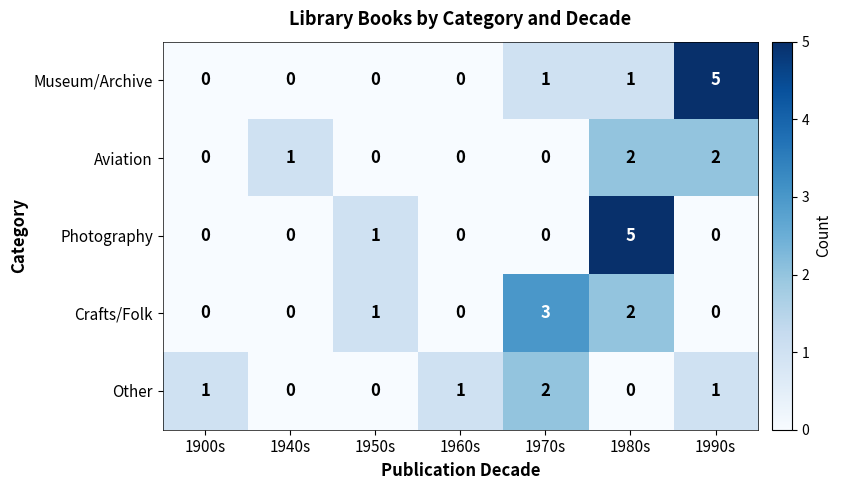

What is the difference between the maximum and minimum values in the Crafts/Folk series?

3